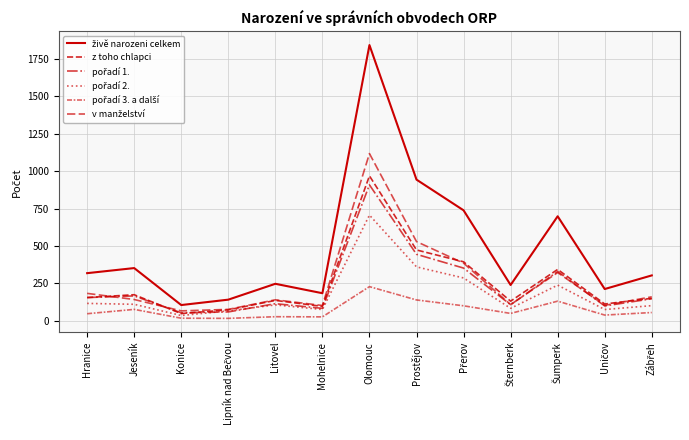

Does the chart display data point markers on the line(s)?

No